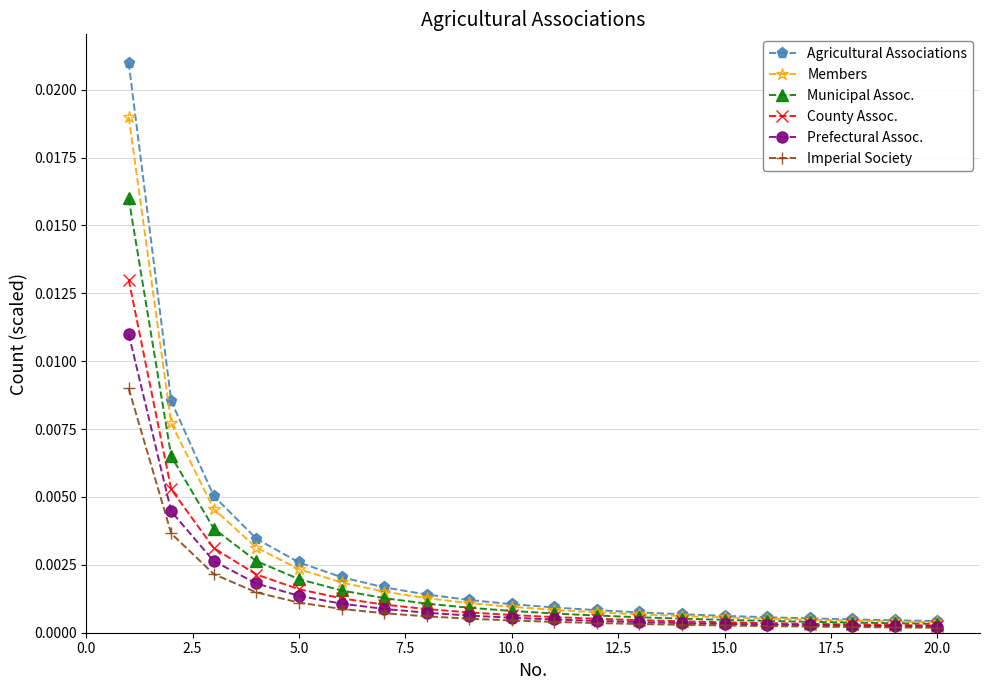

List the series in order of their peak value, lowest first.

Imperial Society, Prefectural Assoc., County Assoc., Municipal Assoc., Members, Agricultural Associations